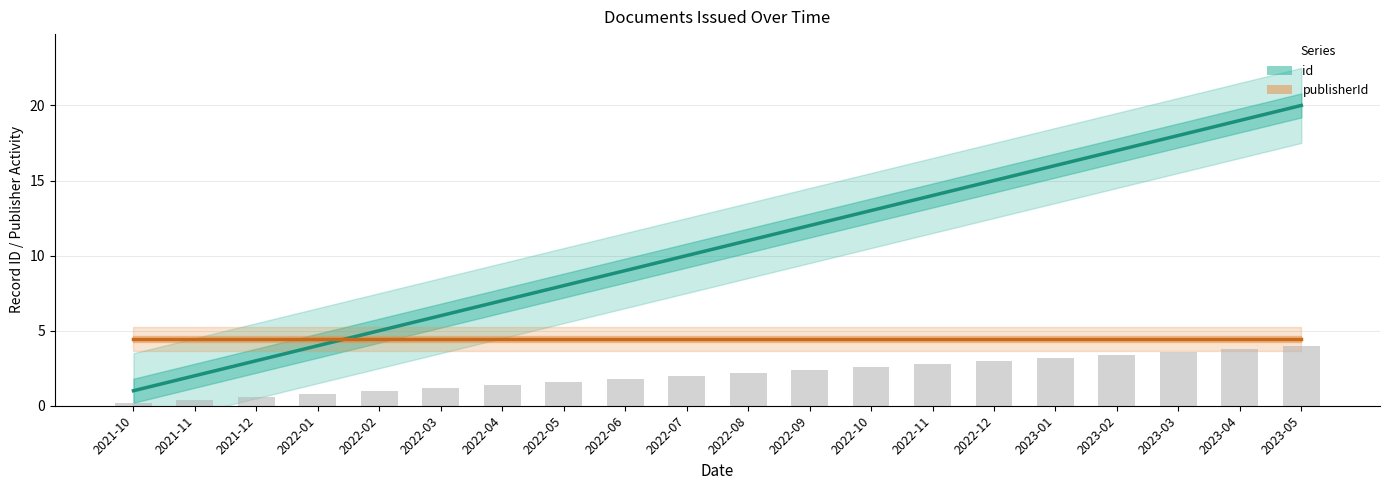

List the labels in order of value, smallest first.

2021-10, 2021-11, 2021-12, 2022-01, 2022-02, 2022-03, 2022-04, 2022-05, 2022-06, 2022-07, 2022-08, 2022-09, 2022-10, 2022-11, 2022-12, 2023-01, 2023-02, 2023-03, 2023-04, 2023-05